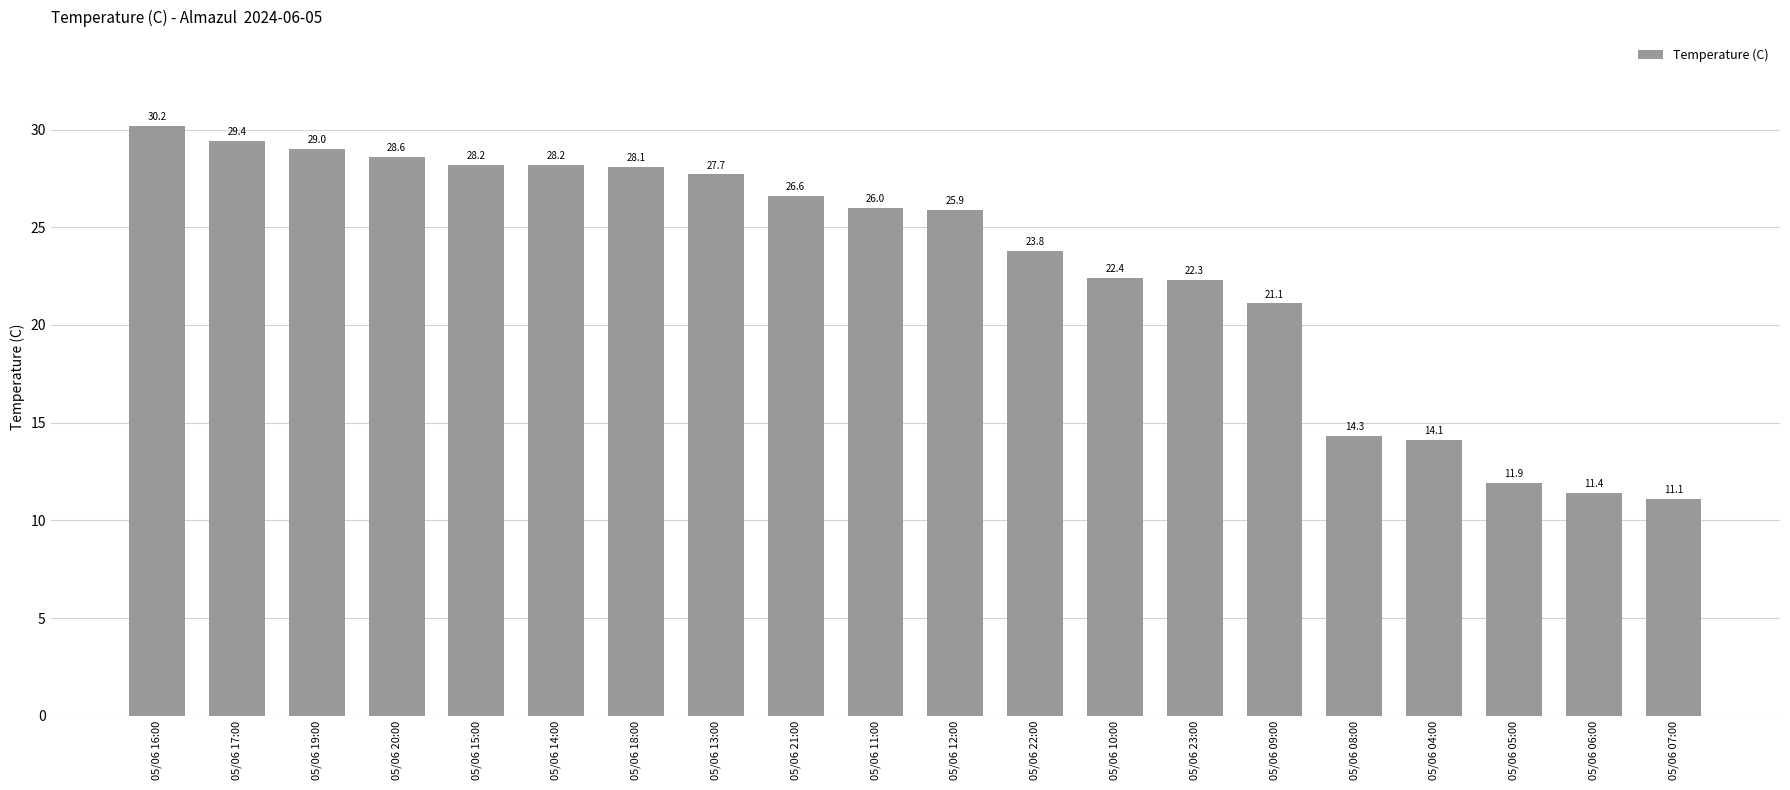

How many bars are there in total?

20